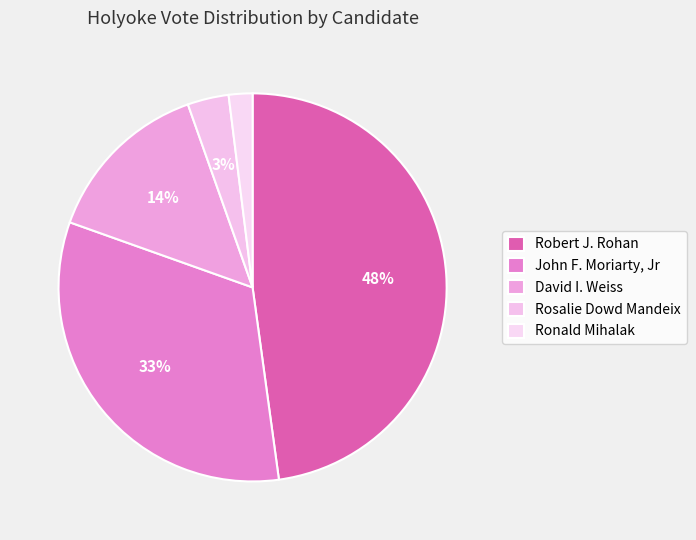

Does John F. Moriarty, Jr account for over 50% of the chart?

No